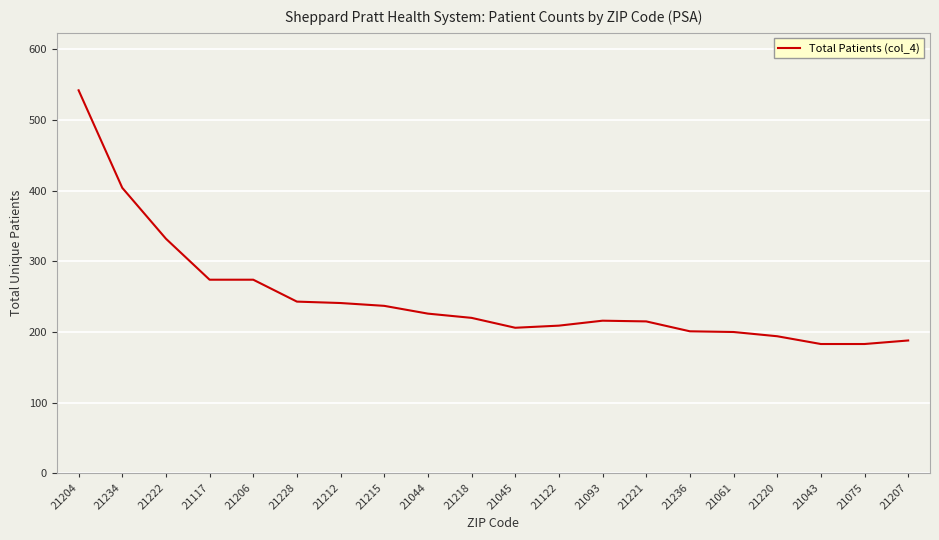

What is the greatest value displayed?

542